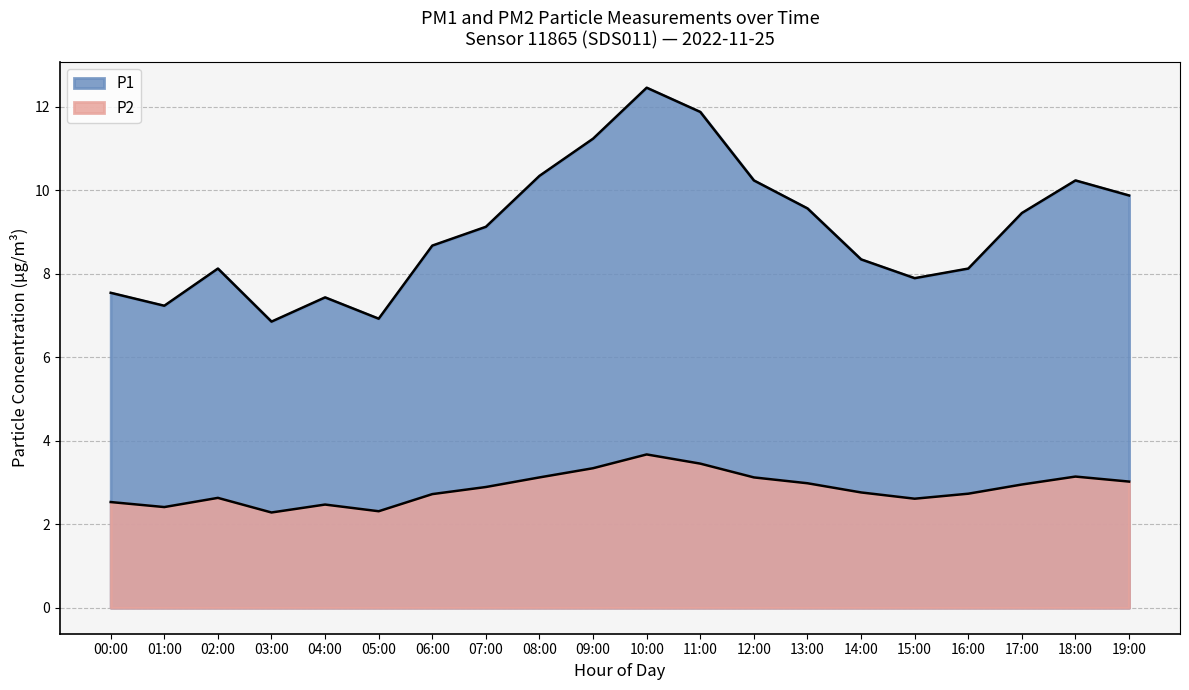

Is it true that P2 equals 4.0 at 00:00?

False